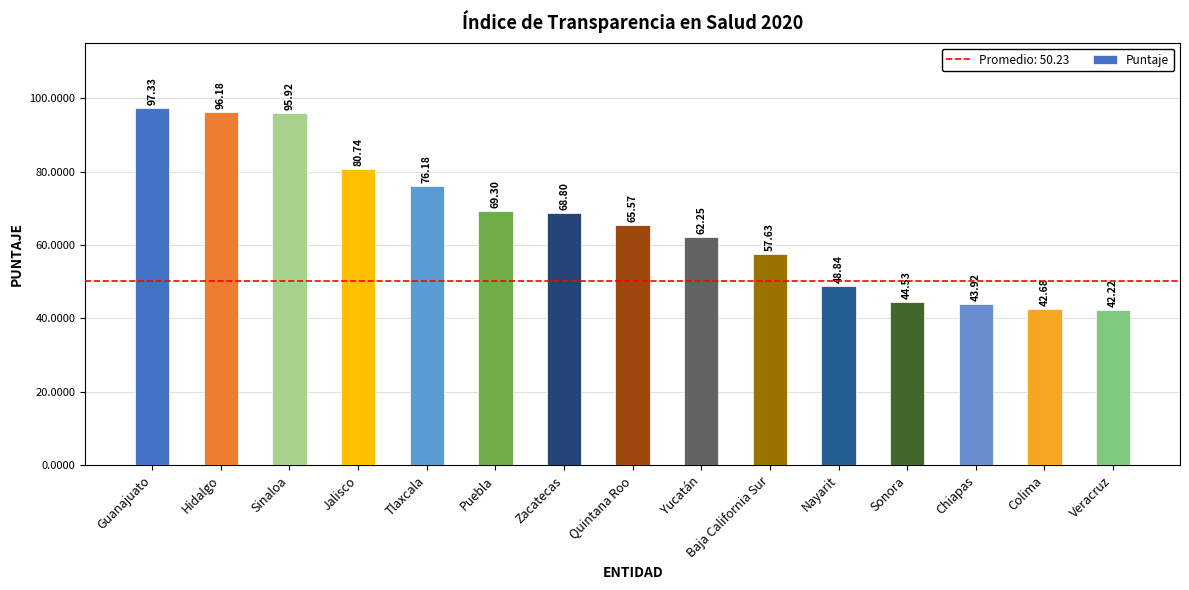

How many data points are above 65?

8